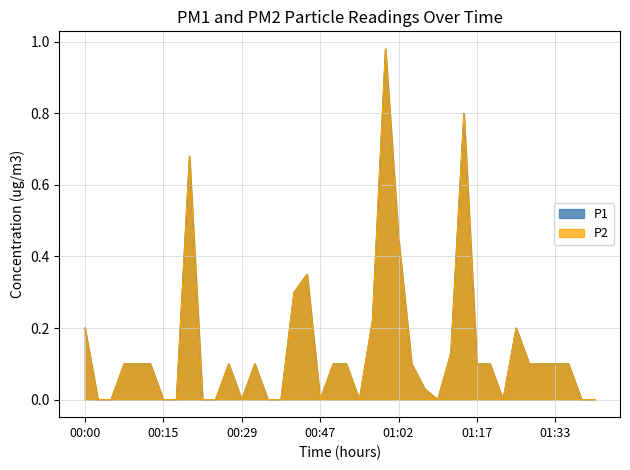

What is the highest value of the P2 series?

1.0